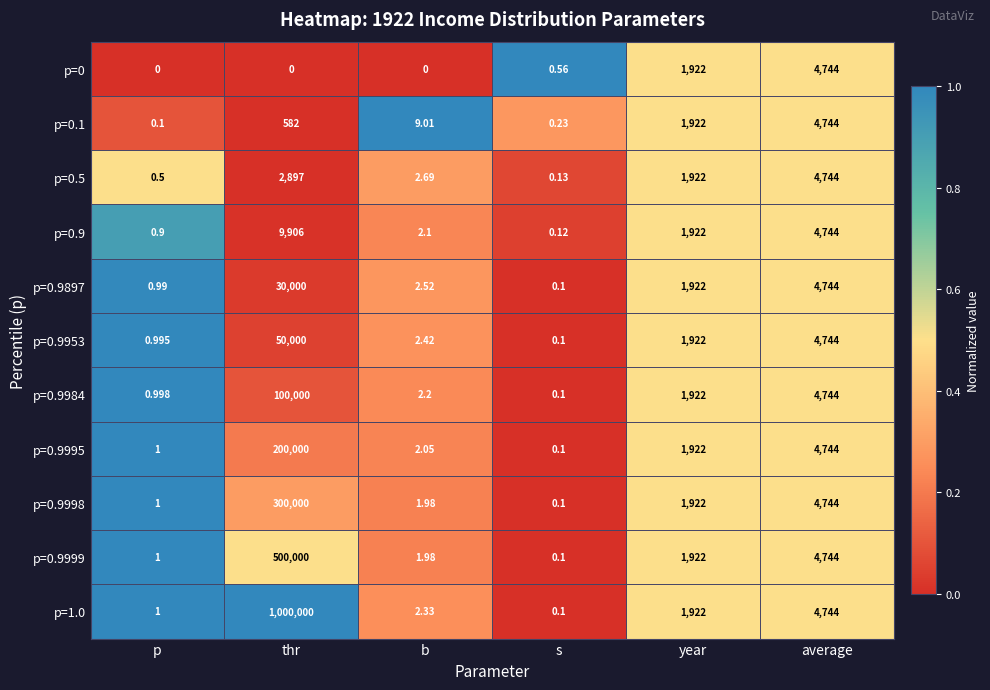

How many data points in p=0.9995 are less than 1922?

3